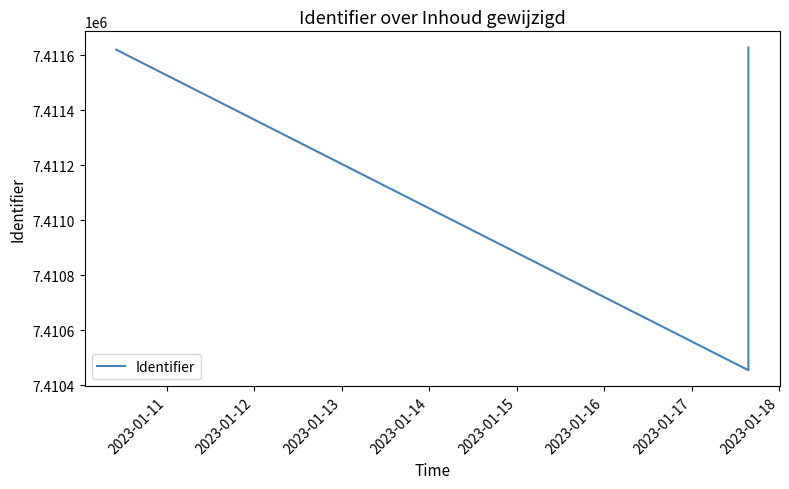

Is this an area chart (filled region under the line)?

No